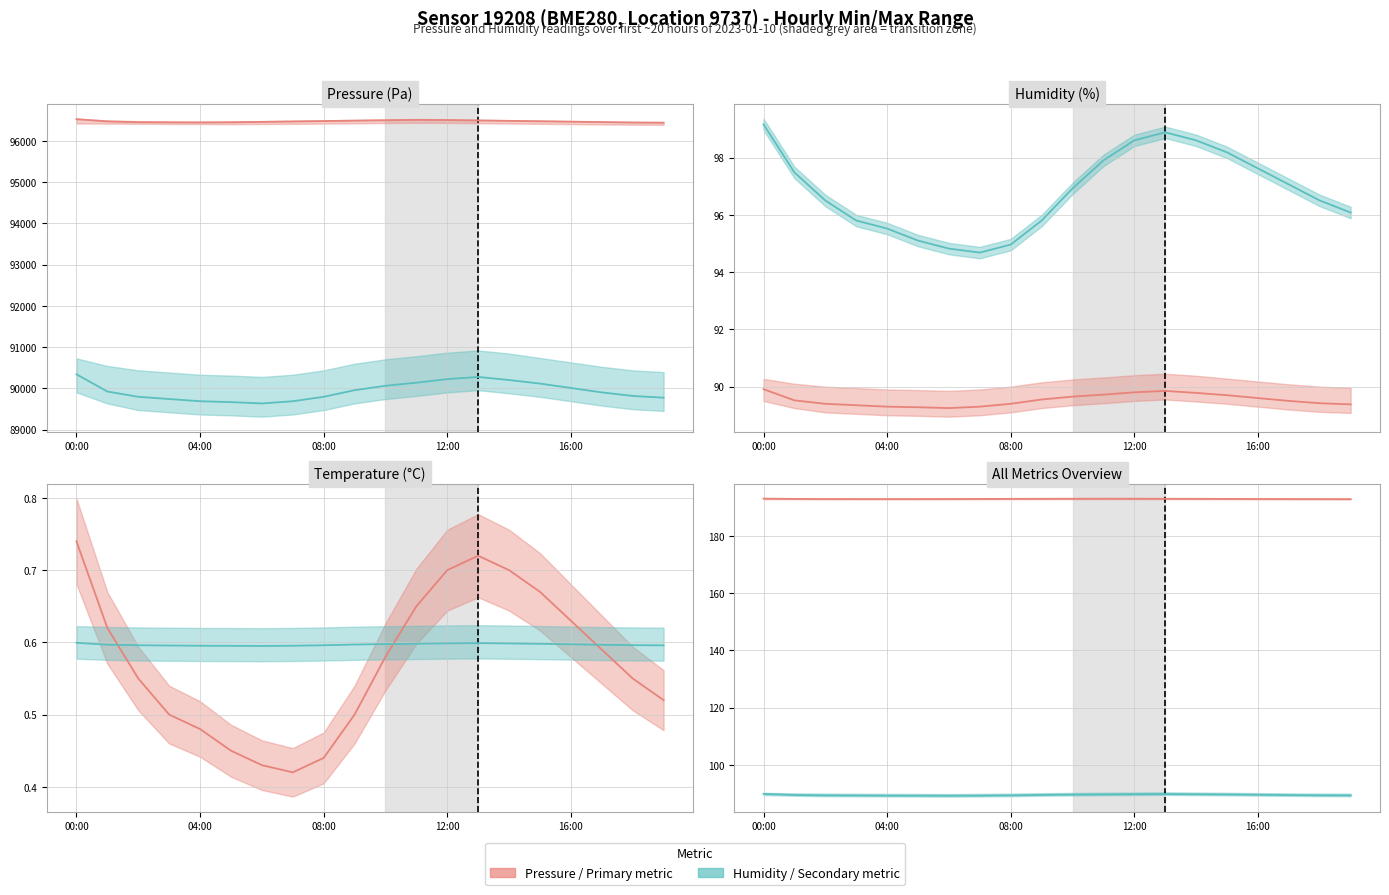

True or false: Humidity (per reading) (actual) has a value of 23.3 at 08:00.

False